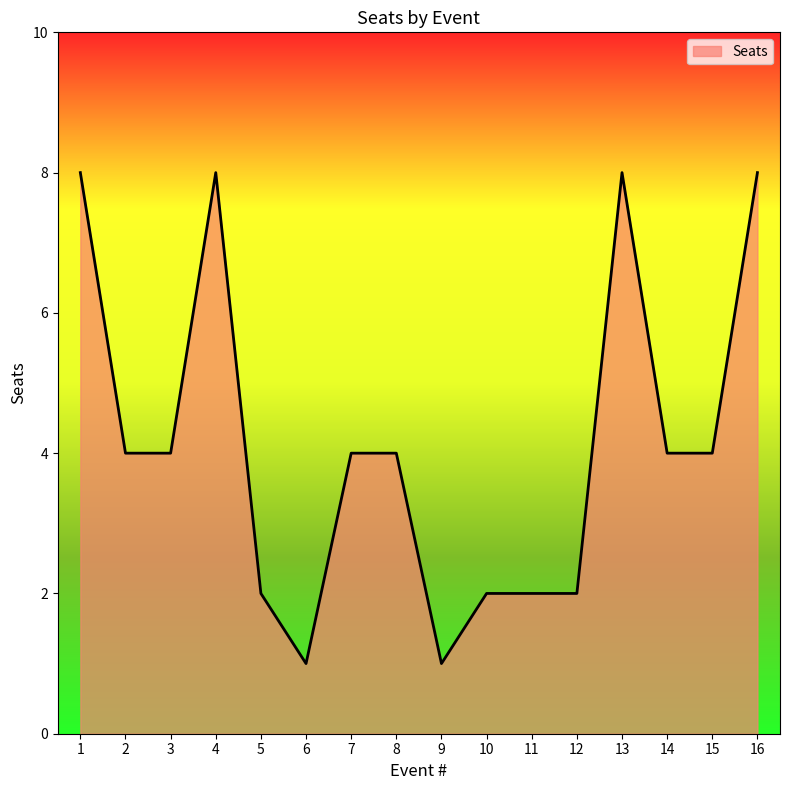

Reading left to right, list all the values displayed in this chart.

8	4	4	8	2	1	4	4	1	2	2	2	8	4	4	8